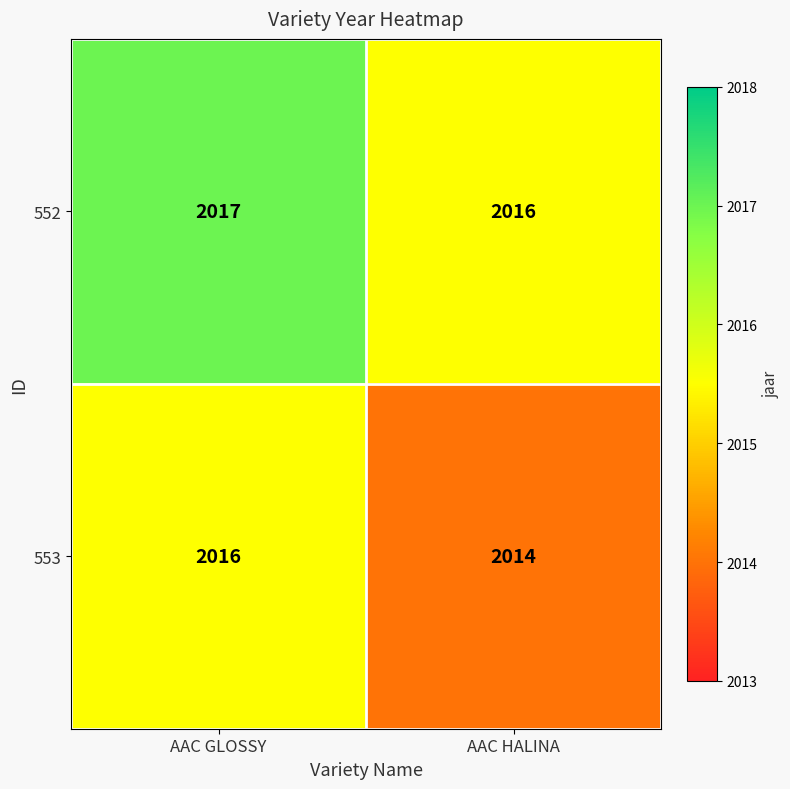

Count the number of data series in this chart.

2